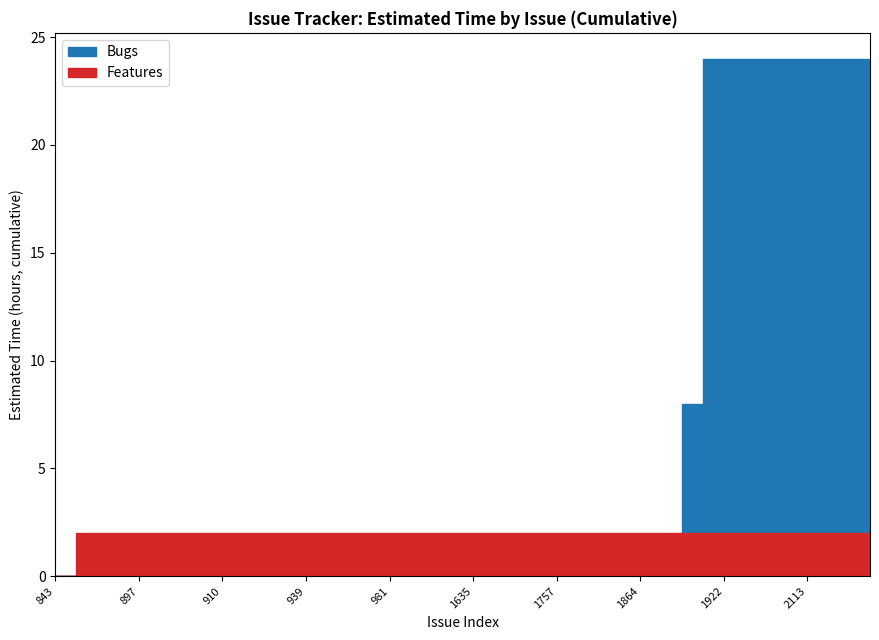

At which label is Features closest to 4?

876